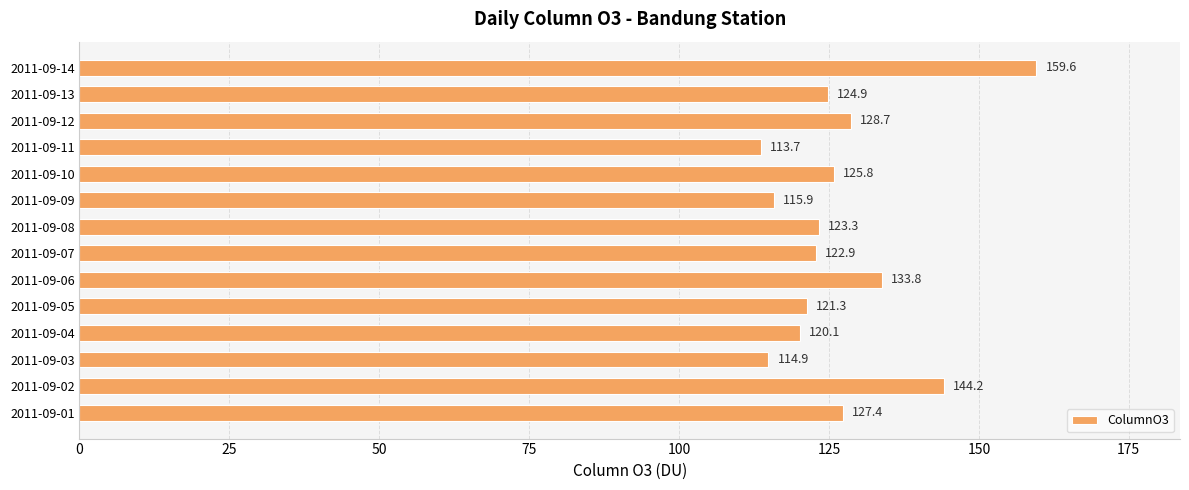

Between 2011-09-12 and 2011-09-13, which is larger?

2011-09-12